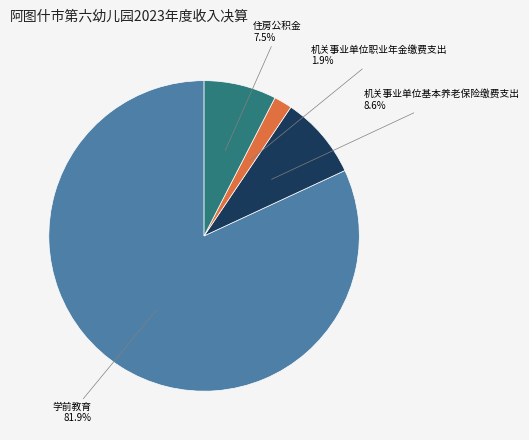

Rank the categories by value from highest to lowest.

学前教育, 机关事业单位基本养老保险缴费支出, 住房公积金, 机关事业单位职业年金缴费支出